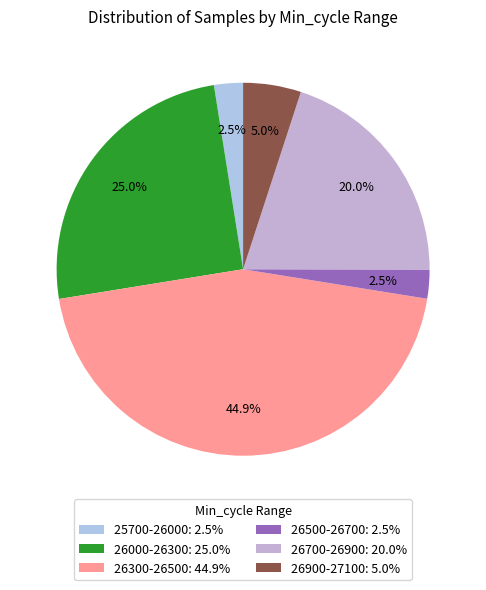

How many segments does this pie chart have?

6